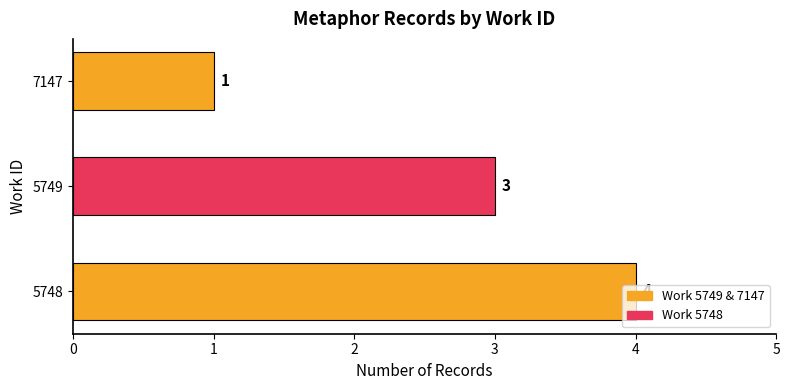

Rank the categories by value from lowest to highest.

7147, 5749, 5748